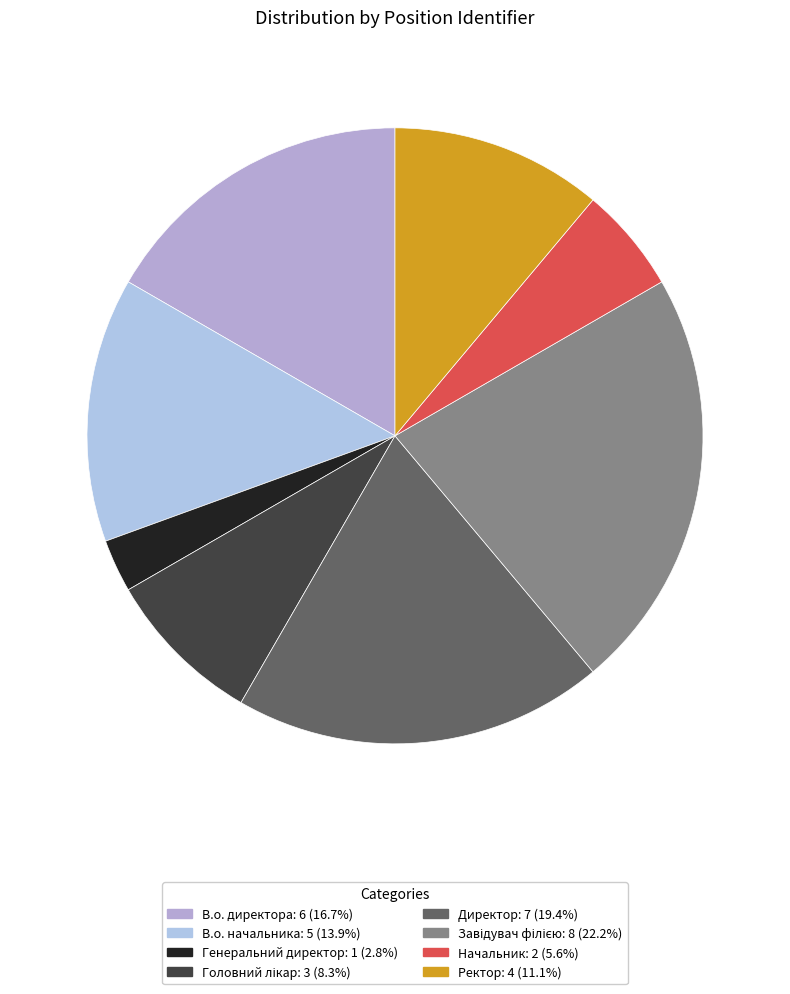

What is the smallest slice in the pie chart?

Генеральний директор